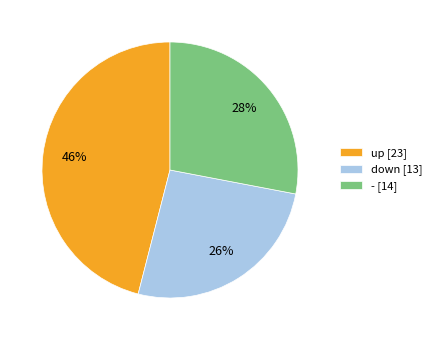

To the nearest percent, what percentage of the pie is -?

28%